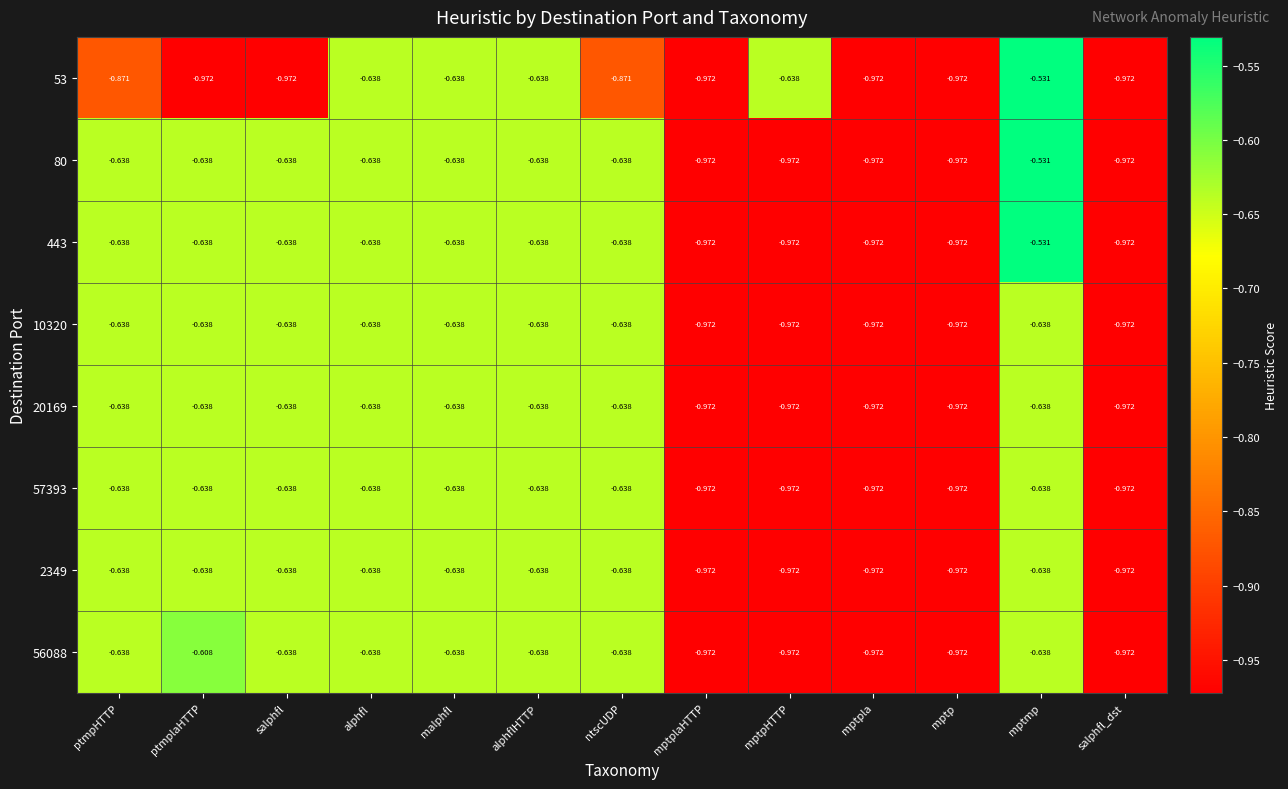

At which label is 56088 closest to 0?

ptmplaHTTP